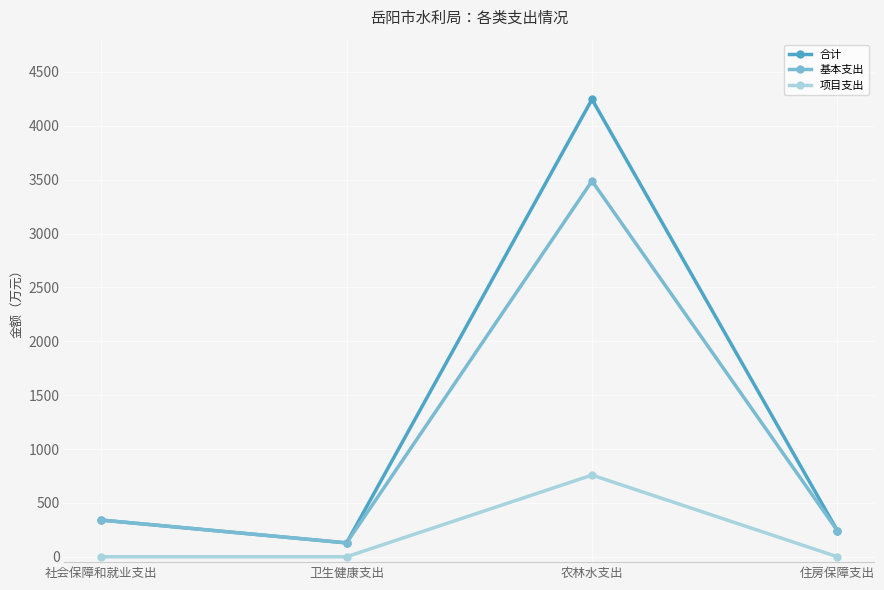

What is the greatest value displayed?

4246.2